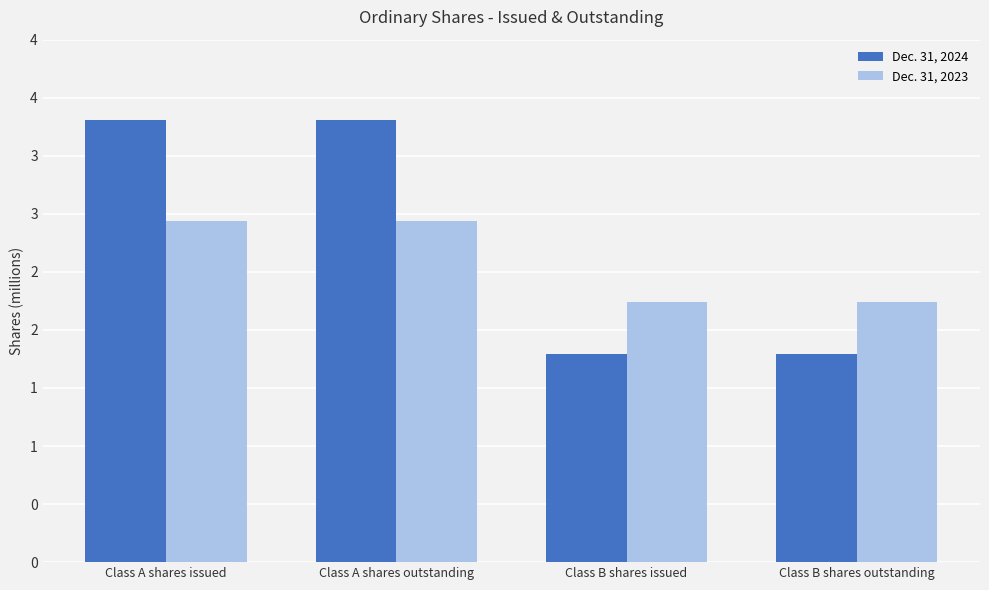

Are the bars grouped side by side (vs. stacked)?

Yes